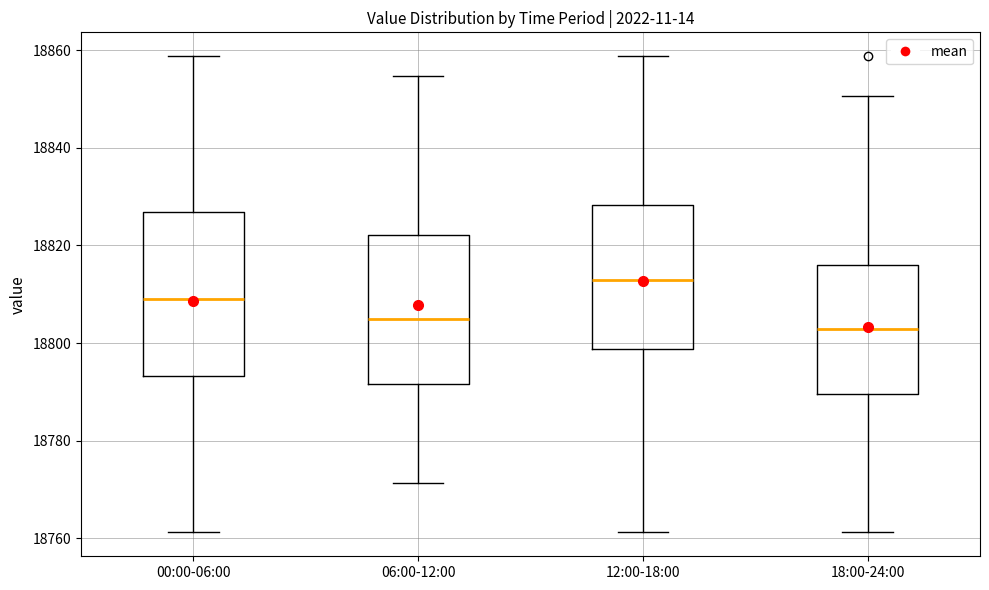

Comparing the boxes themselves (not the whiskers), which one is the tallest?

00:00-06:00